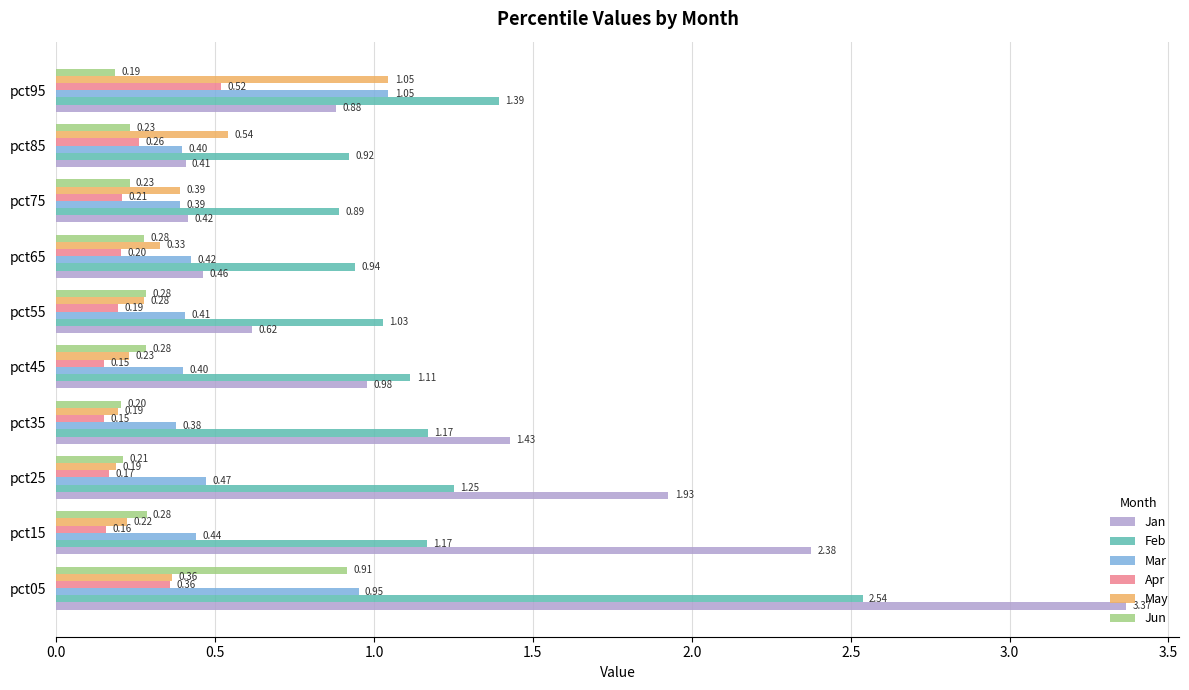

Which series has the largest range (max minus min)?

Jan